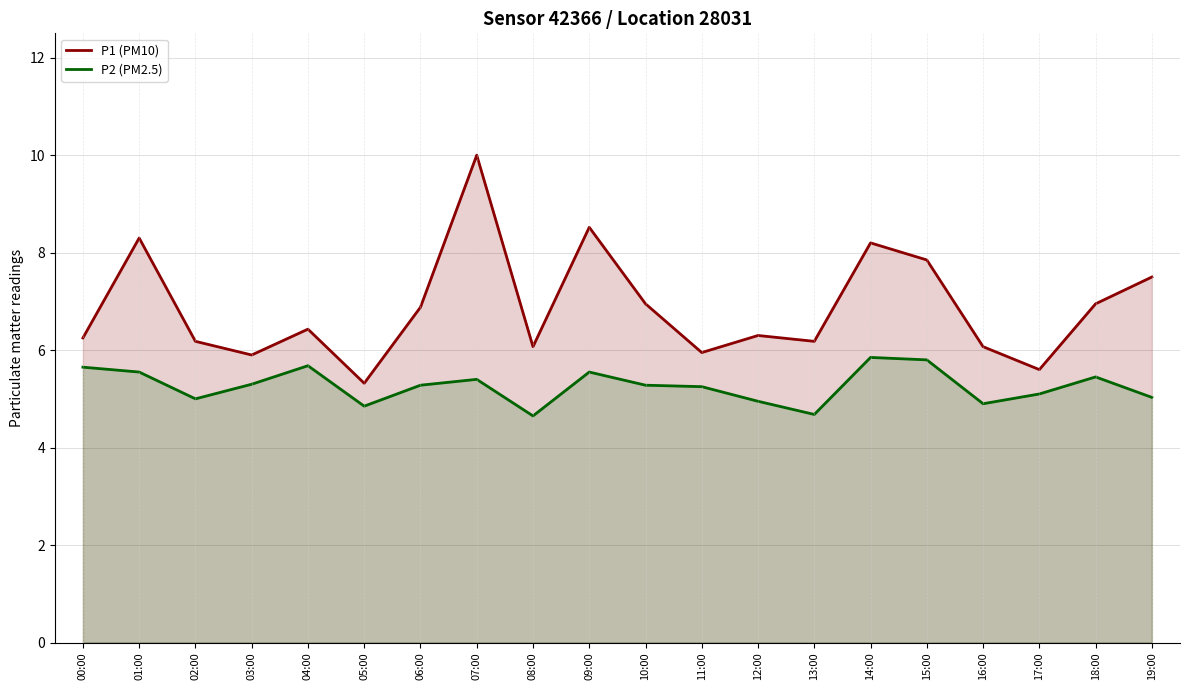

Between 01:00 and 09:00, which is larger?

09:00